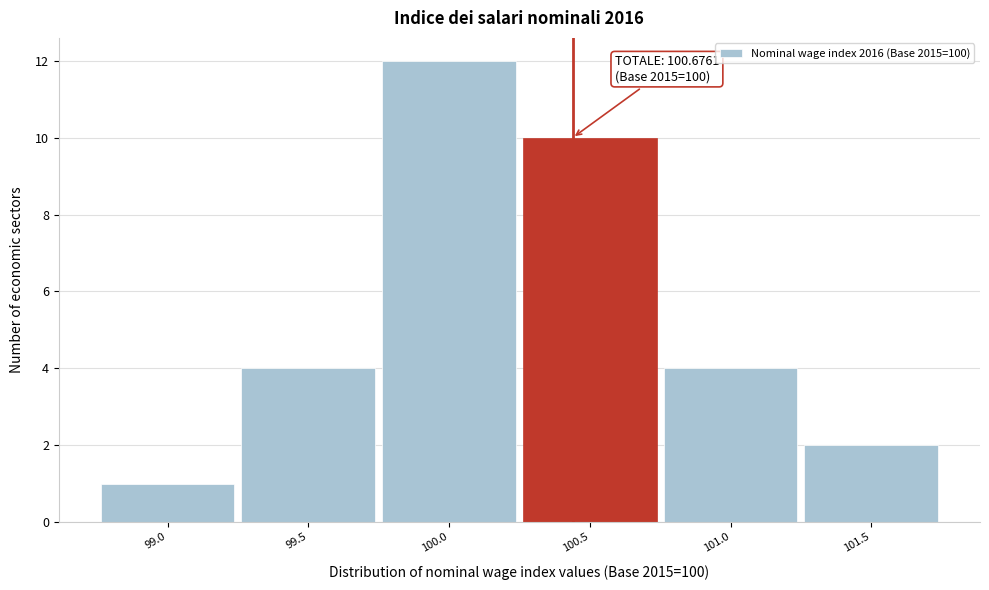

Reading left to right, transcribe all the data shown in this chart.

99.0=1	99.5=4	100.0=12	100.5=10	101.0=4	101.5=2